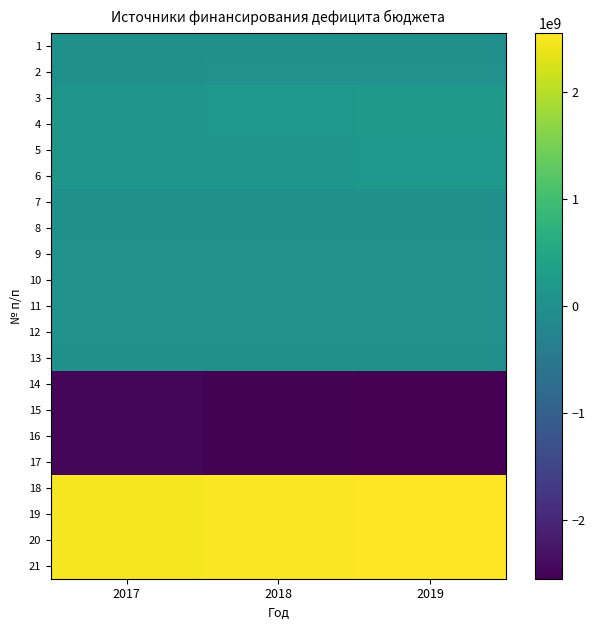

What is the difference between the highest and lowest values at 2018?

5039928586.2